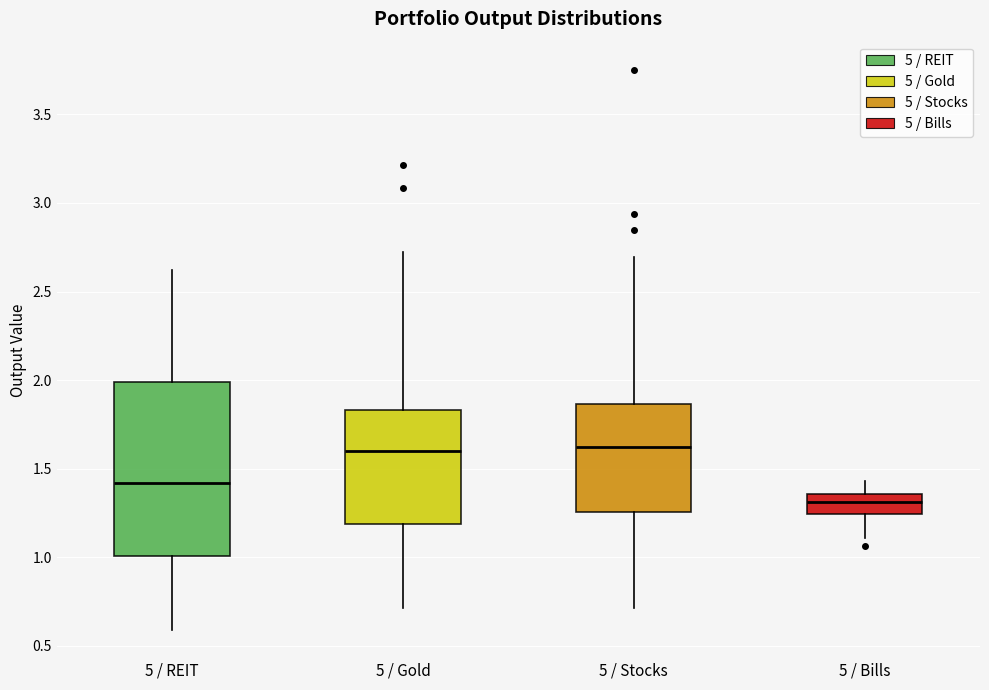

Reading left to right, transcribe this box plot: for each box, give where its median line is, the range the box spans, and where its two whiskers end, as read against the y-axis. The values are not printed on the chart, so give them approximately, as read against the axis.

5 / REIT: median 1.40, box 1.00 to 2.00, whiskers 0.60 to 2.60
5 / Gold: median 1.60, box 1.20 to 1.85, whiskers 0.70 to 2.75
5 / Stocks: median 1.60, box 1.25 to 1.85, whiskers 0.70 to 2.70
5 / Bills: median 1.30, box 1.25 to 1.35, whiskers 1.10 to 1.45